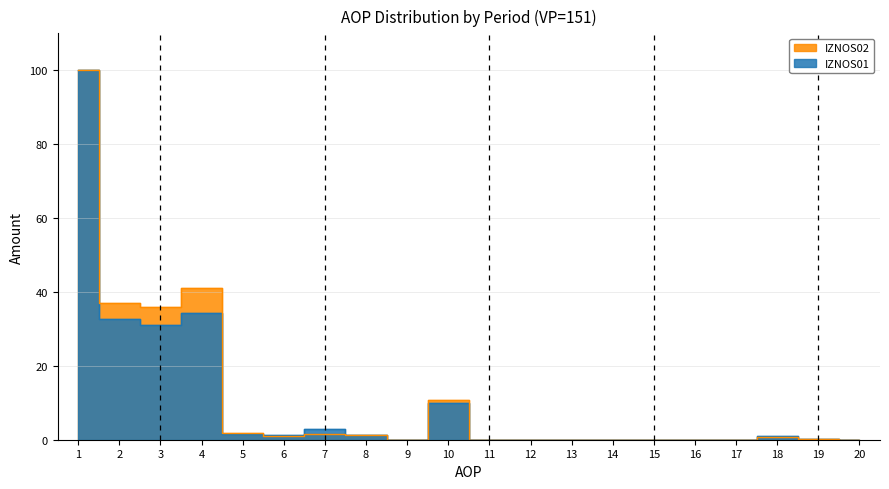

List the series in order of their overall mean, highest first.

IZNOS02, IZNOS01